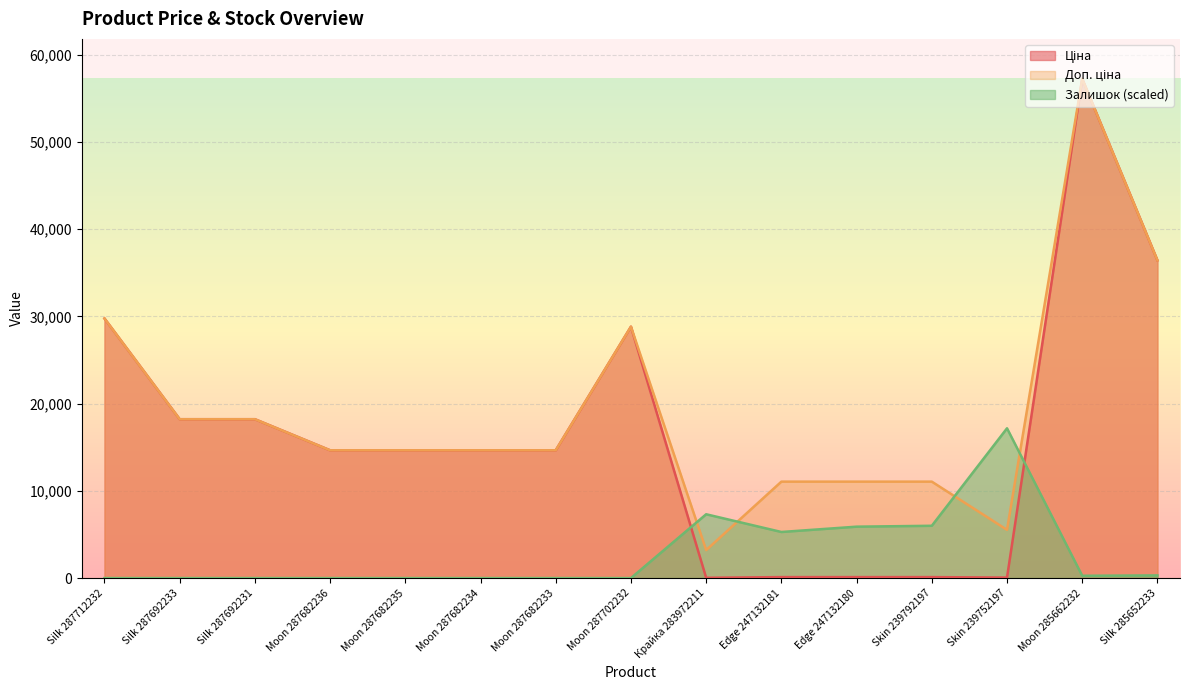

What are all the series names shown in the legend?

Ціна, Доп. ціна, Залишок